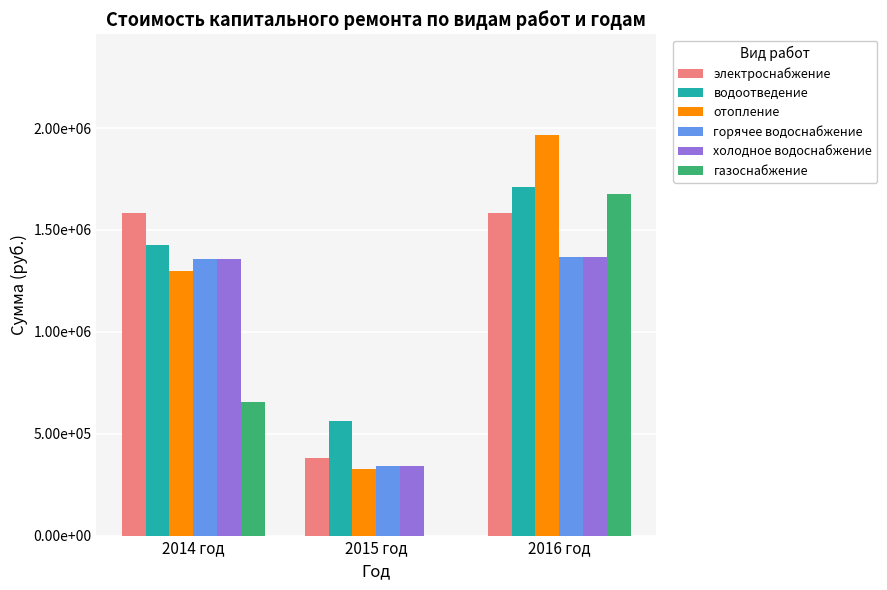

Reading right to left, extract all data points from this chart.

электроснабжение: 1585548.4	382951.8	1581052.8
водоотведение: 1709658.7	560032.3	1426613.5
отопление: 1968164.3	327148.7	1299761.9
горячее водоснабжение: 1368962.6	339910.5	1356937.4
холодное водоснабжение: 1368962.6	339910.5	1356937.4
газоснабжение: 1678249.0	0.0	656759.6